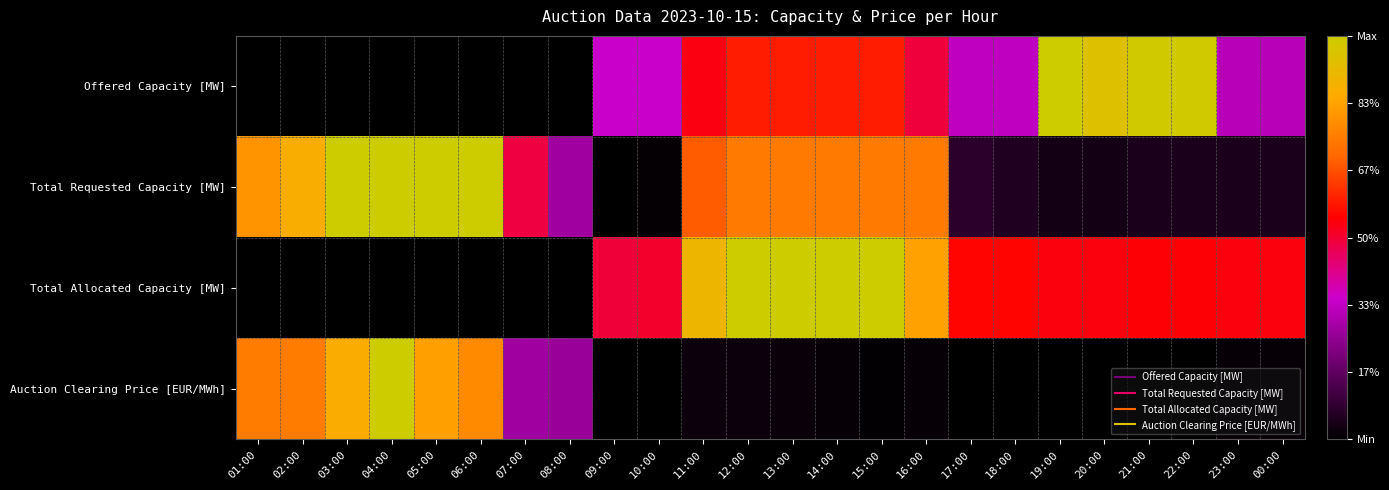

At how many categories does at least one series exceed 0?

24